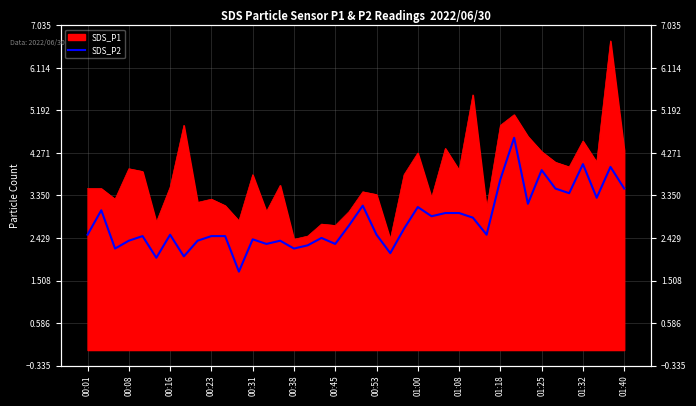

Is it true that the value at 01:18 is 1.3?

False